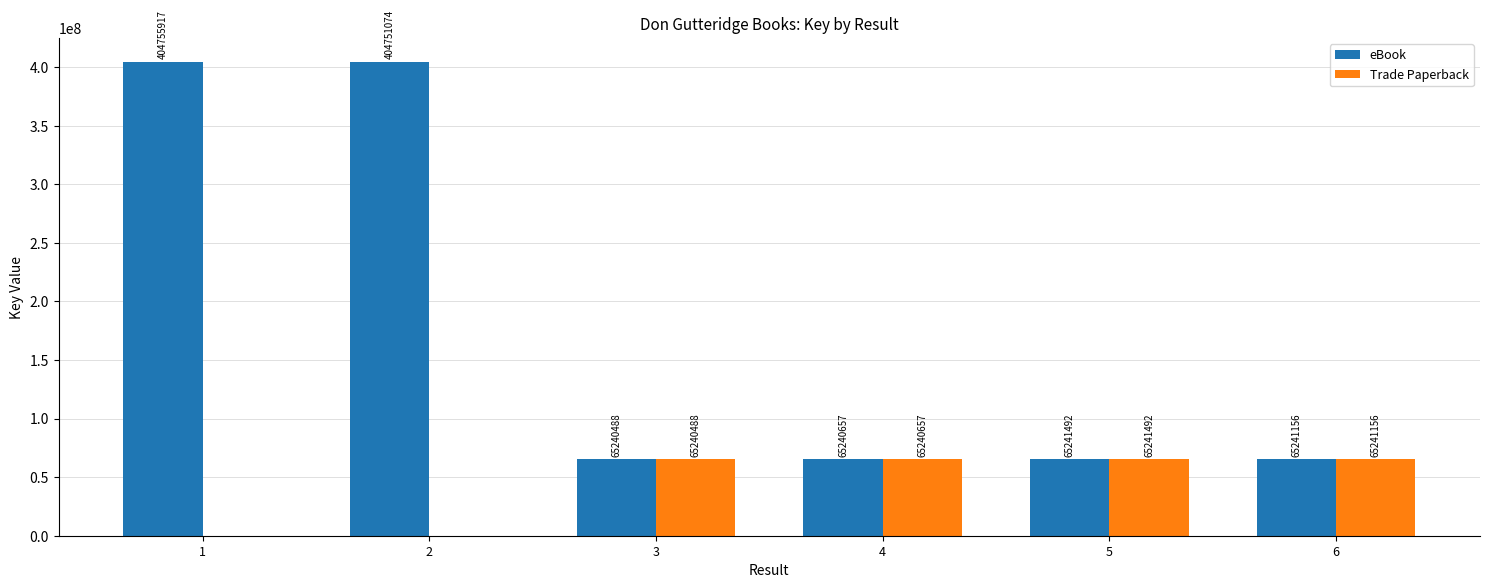

Is the value of eBook at 6 greater than the value of Trade Paperback at 1?

Yes